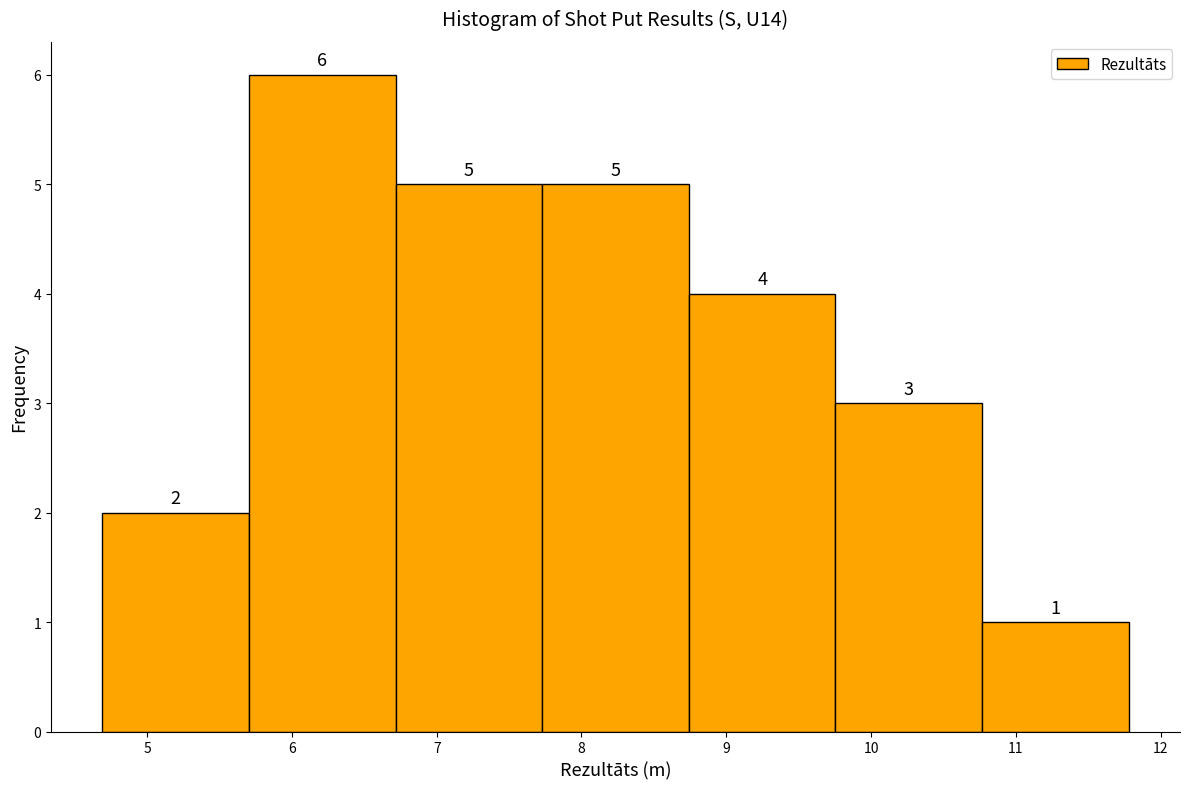

Reading left to right, list every bar in this chart as the range it spans on the x-axis followed by its height. The bar edges are not printed on the chart, so give them approximately, as read against the axis.

4.7 to 5.7: 2
5.7 to 6.7: 6
6.7 to 7.7: 5
7.7 to 8.7: 5
8.7 to 9.8: 4
9.8 to 10.8: 3
10.8 to 11.8: 1